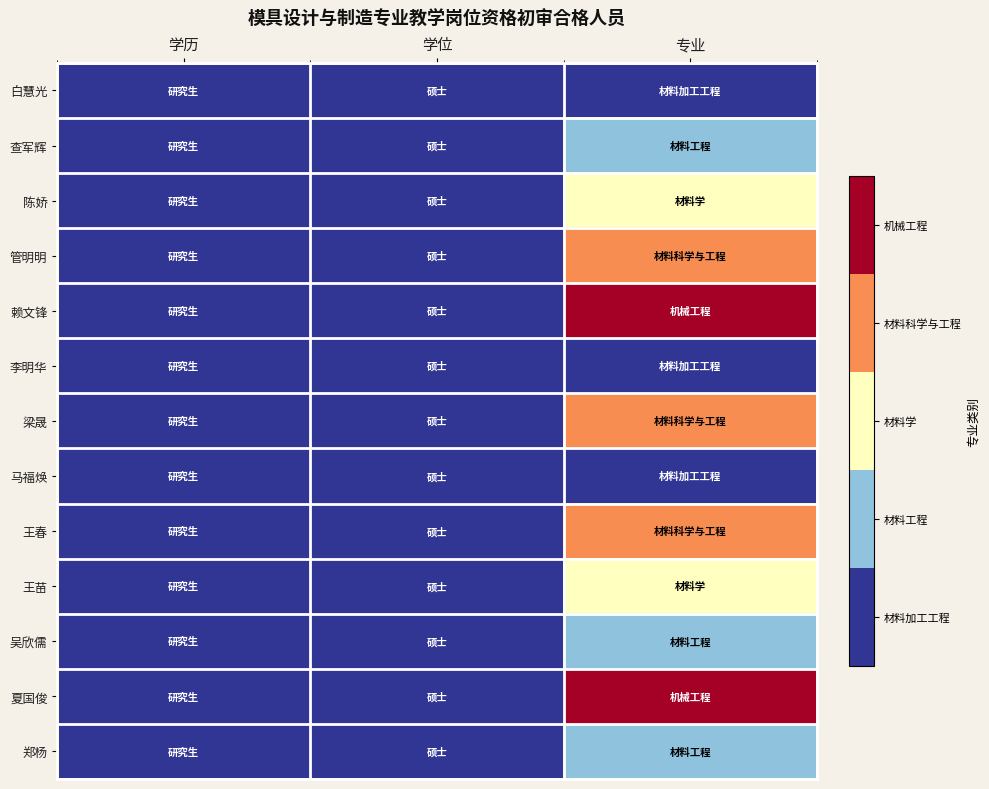

What is the difference between the highest and lowest values at 专业?

4